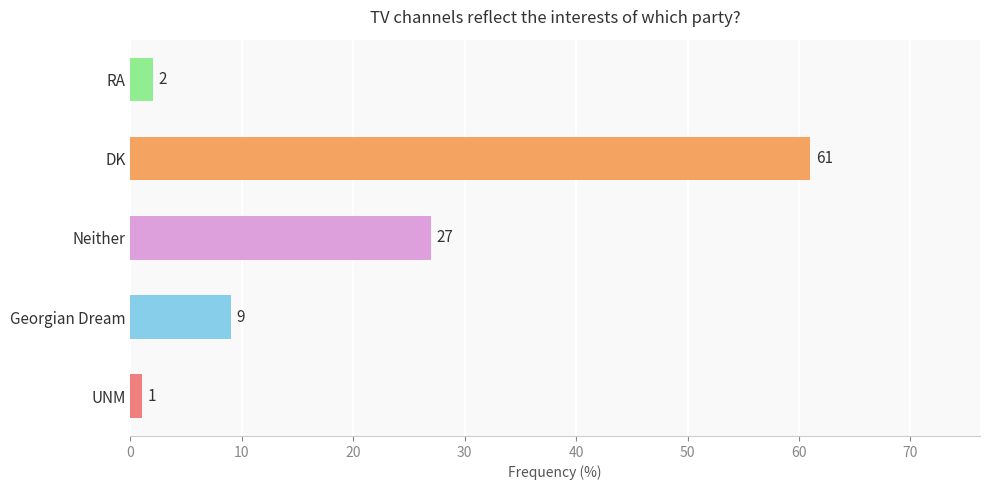

True or false: the data shows 96 at DK.

False